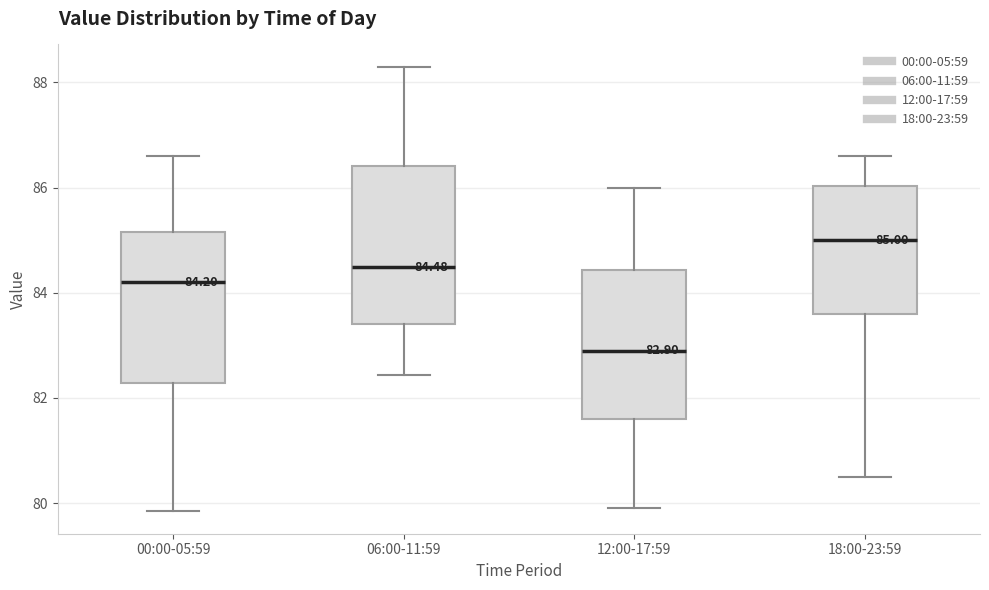

Which box's median line is the lowest?

12:00-17:59